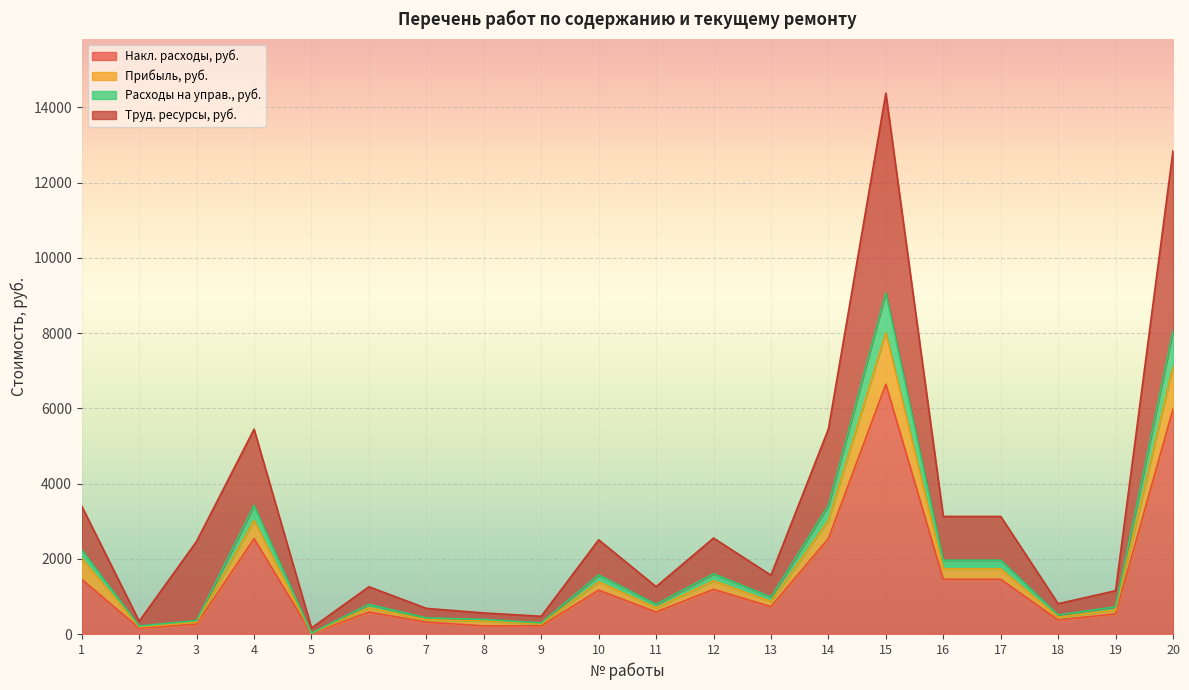

How many lines are shown in the chart?

4